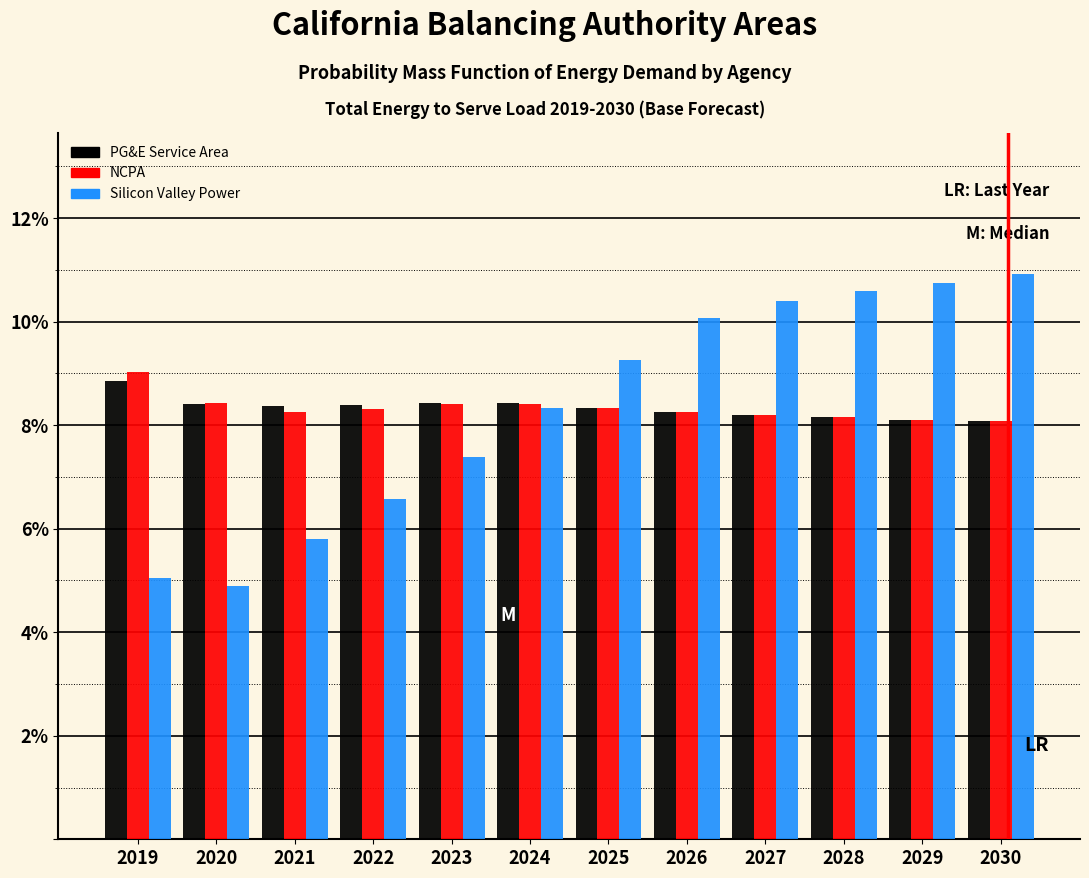

Which series has the widest spread of values?

Silicon Valley Power